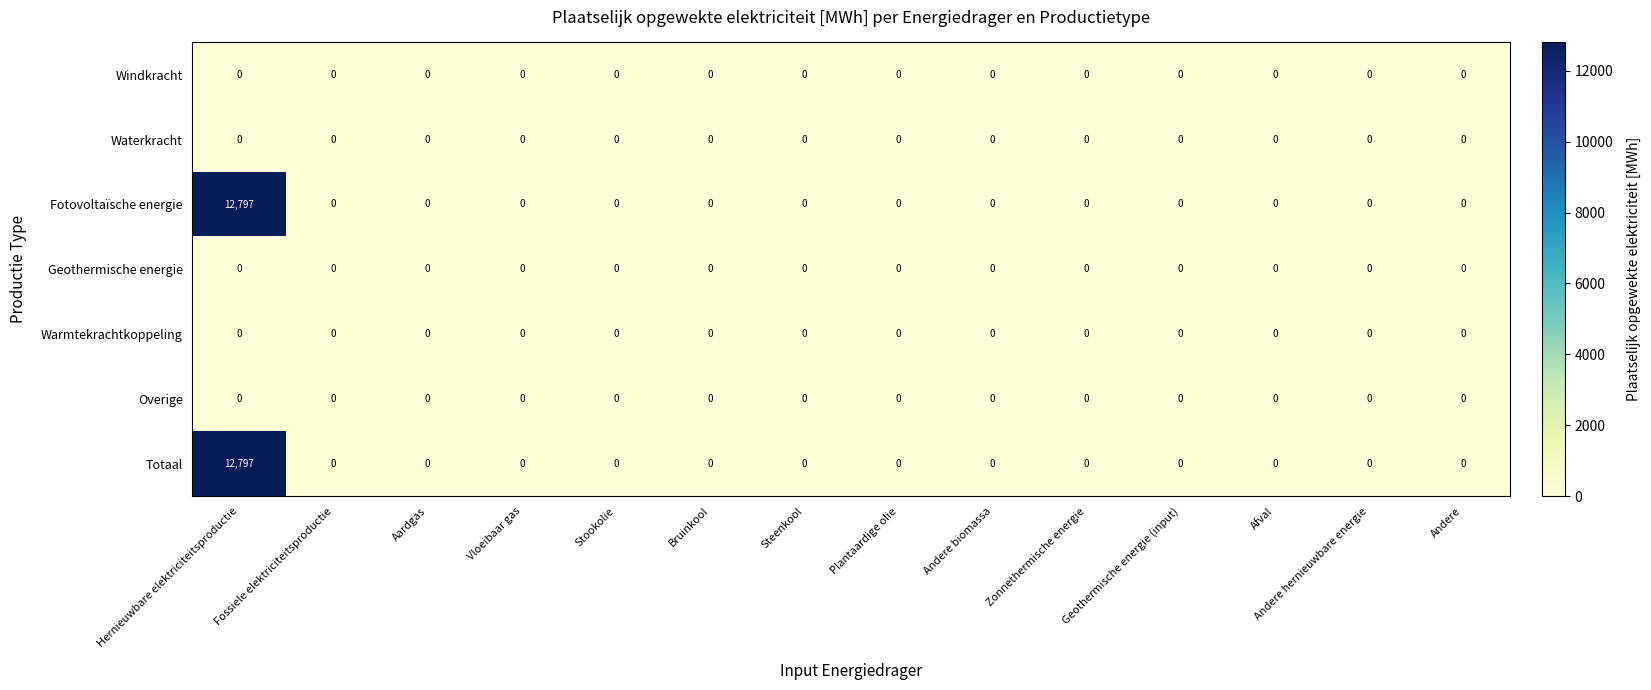

True or false: Geothermische energie has a value of 0 at Stookolie.

True